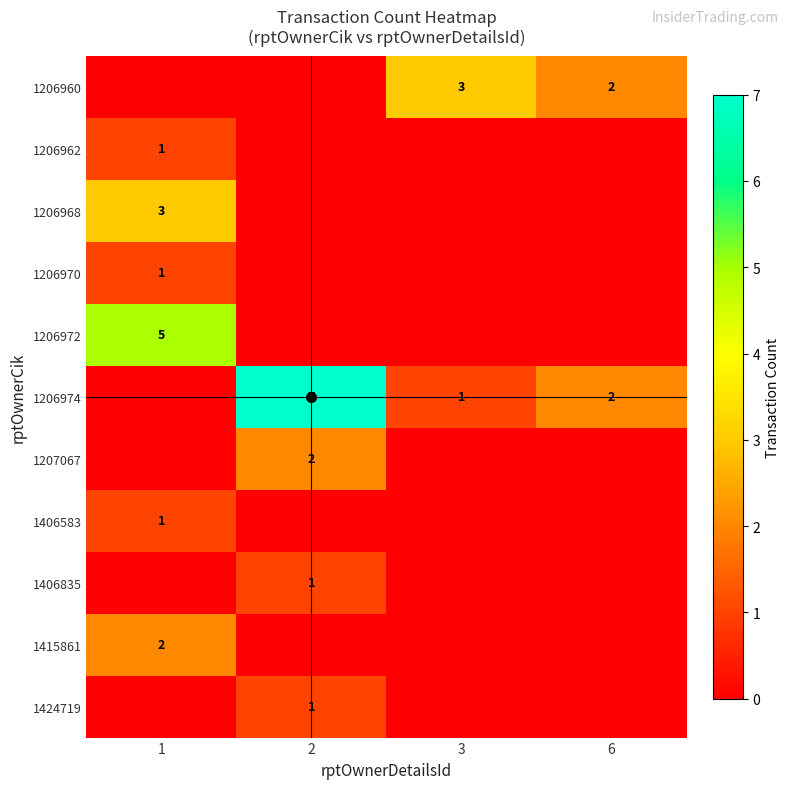

Which category has the lowest value in the 1415861 series?

2